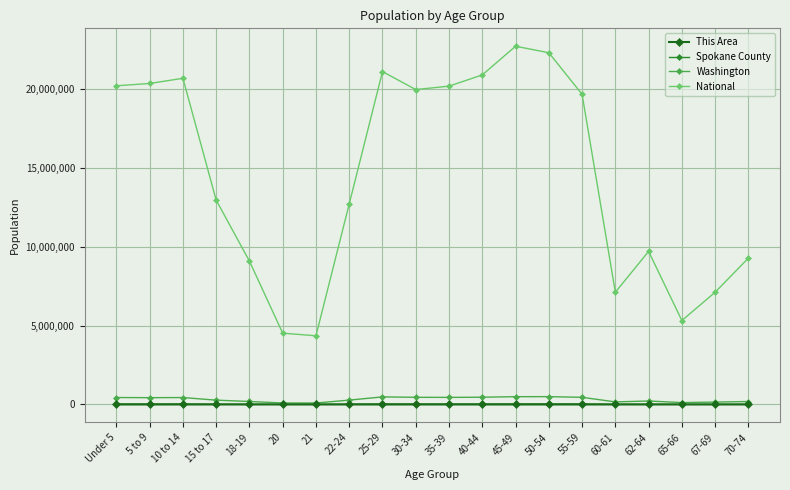

How many lines are shown in the chart?

4